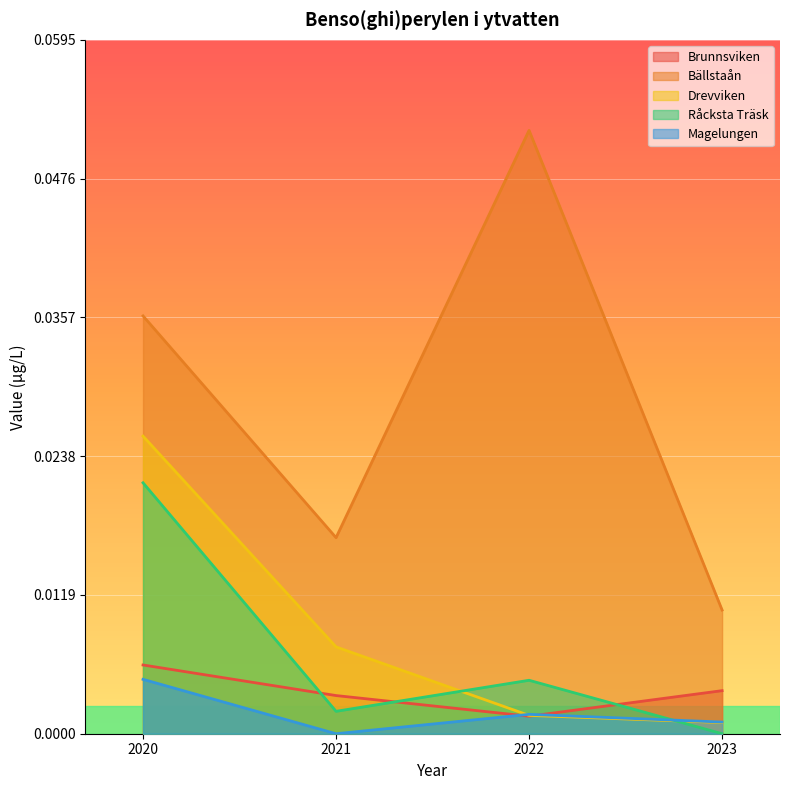

Which category has the highest value across all series?

2022